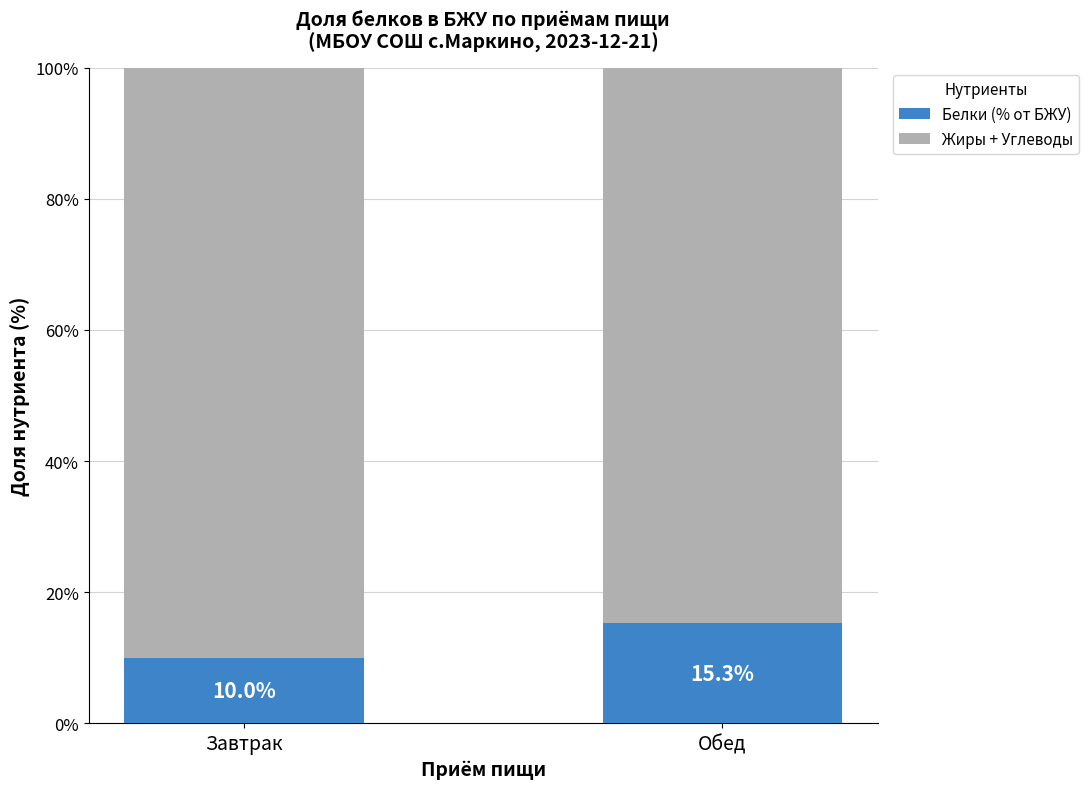

The Белки (% от БЖУ) series shows 5.0 at Завтрак. True or false?

False